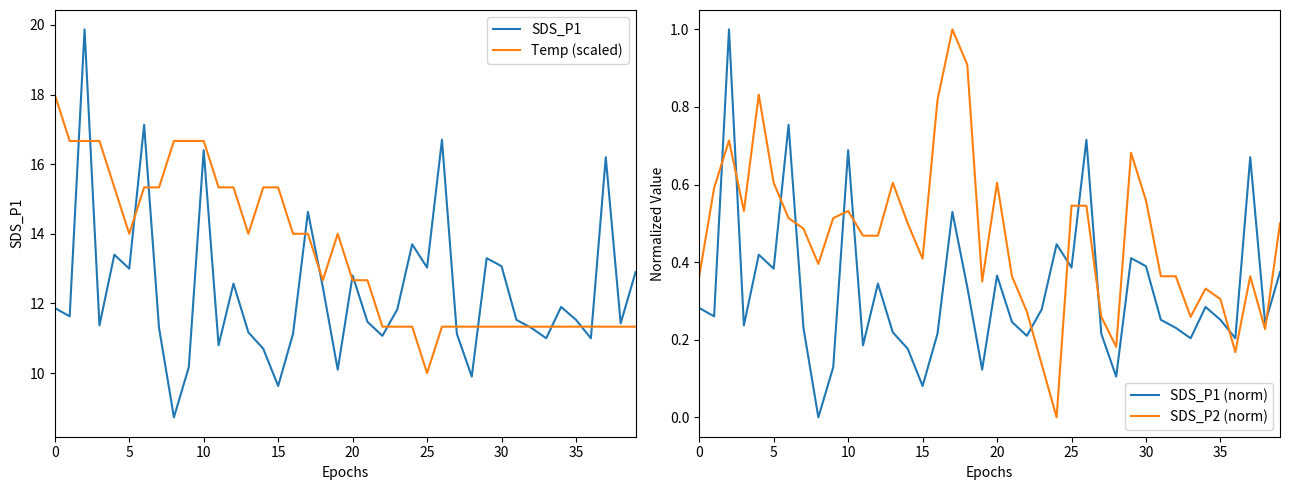

What is the highest value of the Temp (scaled) series?

18.0